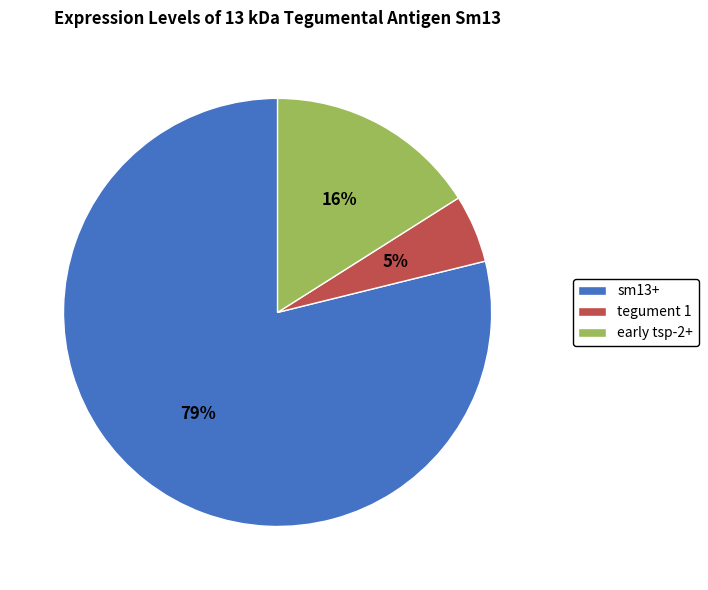

How many segments does this pie chart have?

3